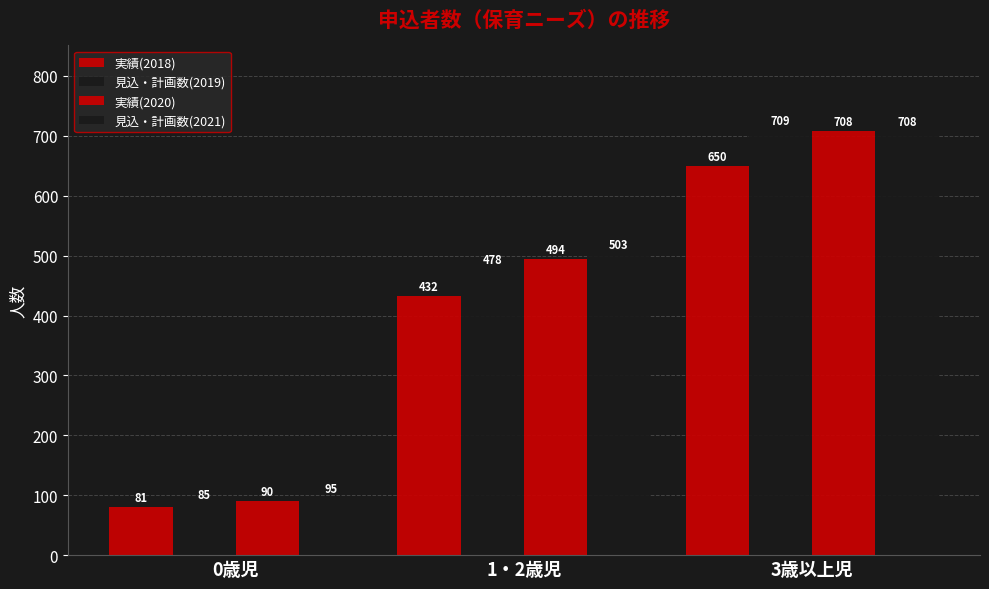

What is the difference between the 見込・計画数(2019) values at 0歳児 and 1・2歳児?

393